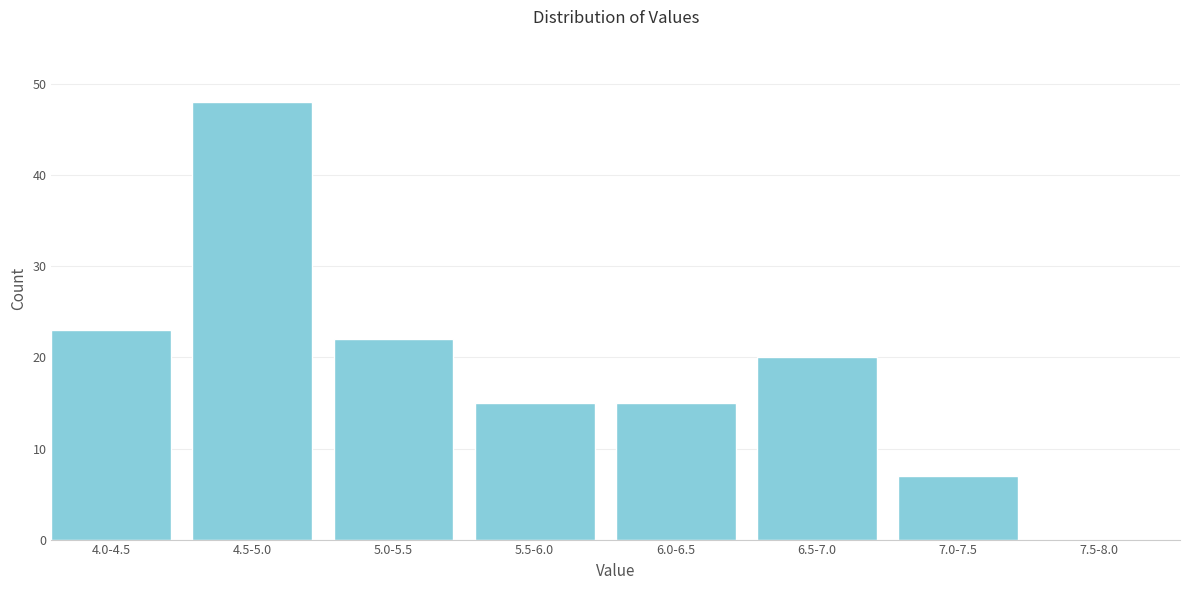

Reading left to right, transcribe all the data shown in this chart.

4.0-4.5=23	4.5-5.0=48	5.0-5.5=22	5.5-6.0=15	6.0-6.5=15	6.5-7.0=20	7.0-7.5=7	7.5-8.0=0